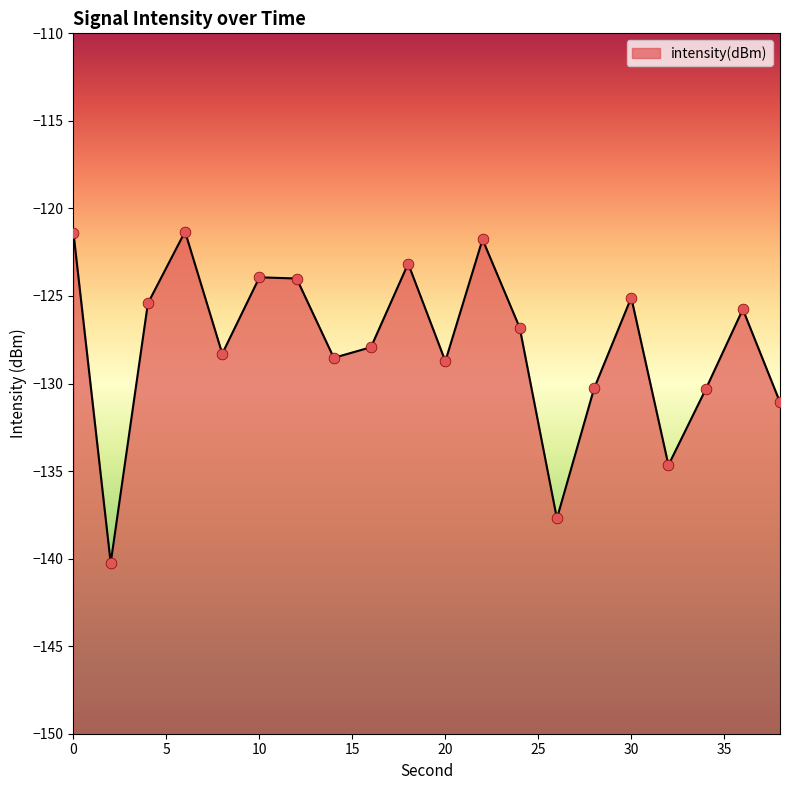

Which has a higher value, 18 or 28?

18